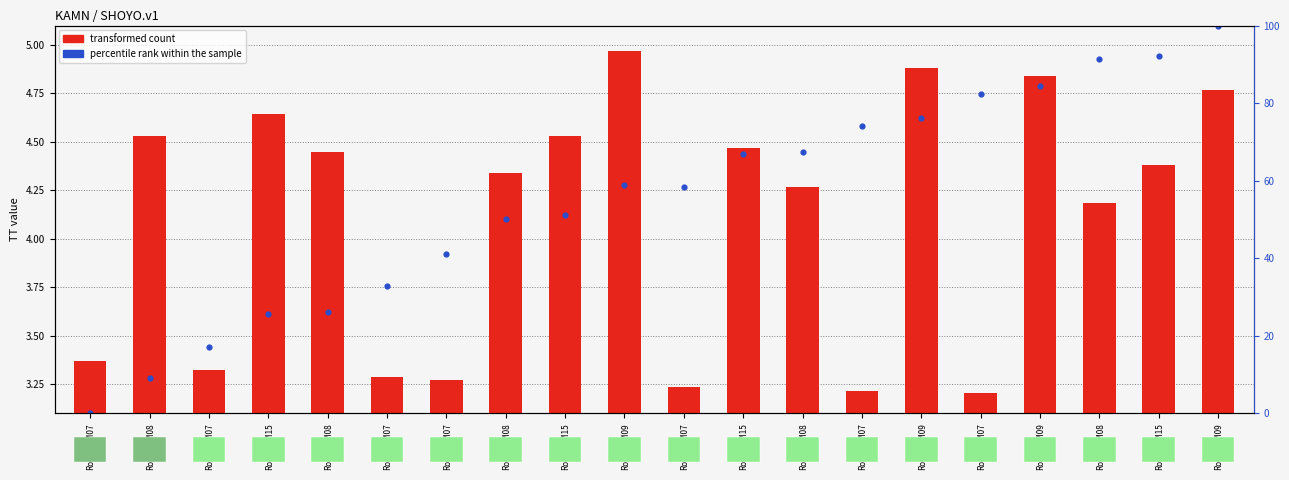

Which series has the largest Y range (max minus min)?

percentile rank within the sample